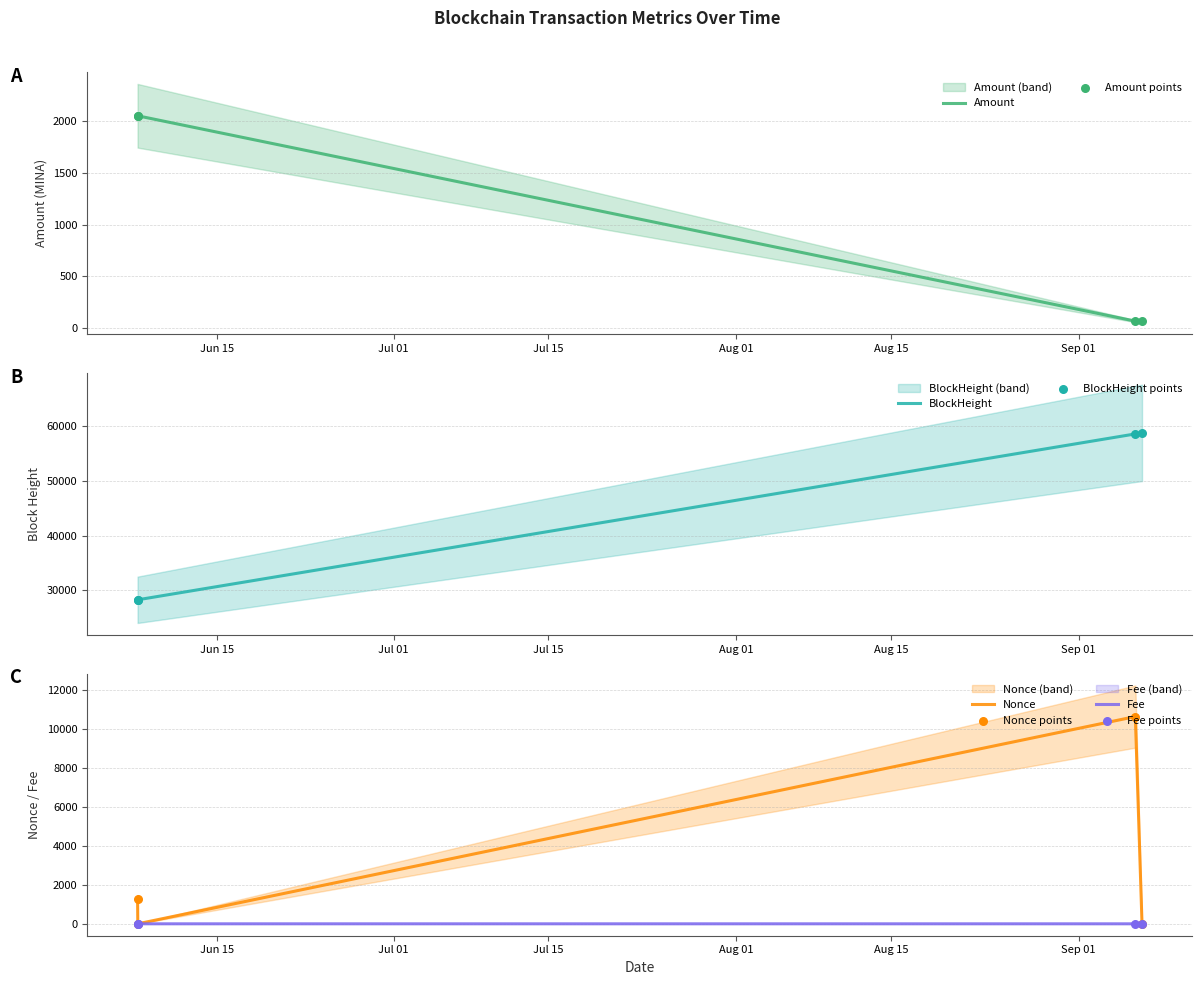

Which series has the widest spread of Y values?

BlockHeight